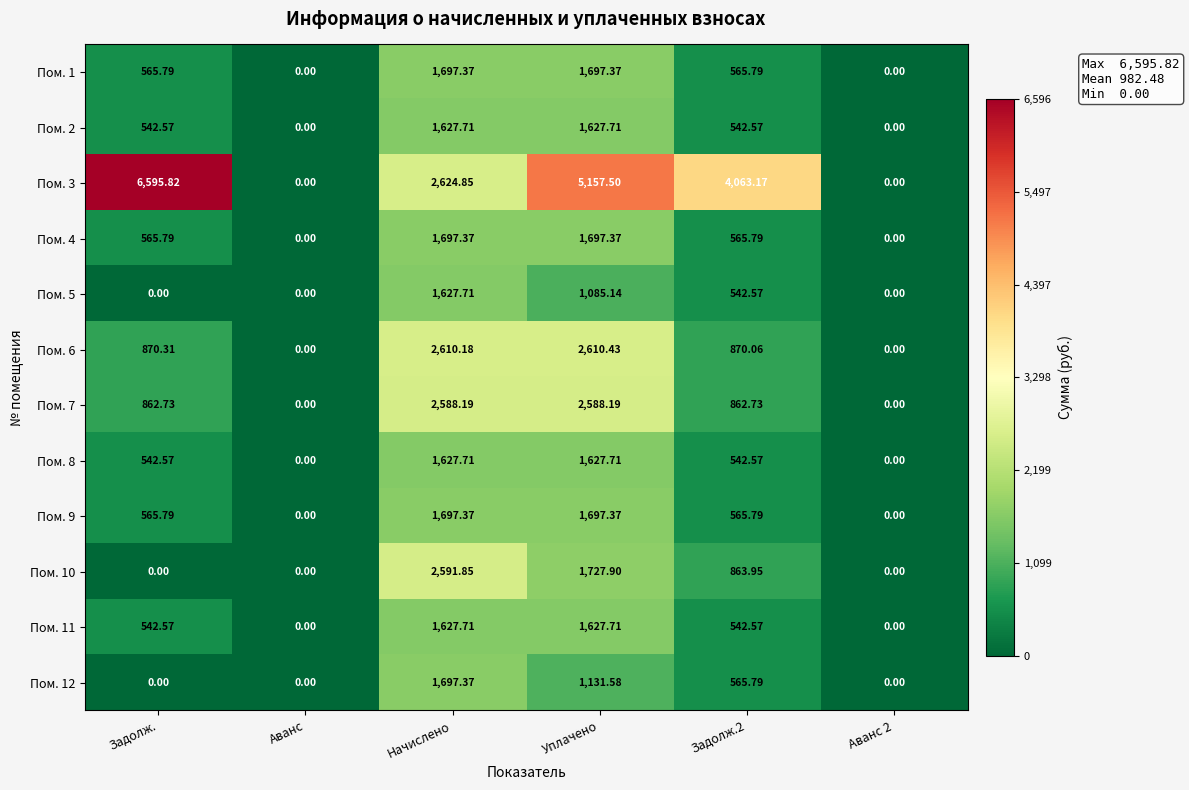

Which label corresponds to the largest value in the chart?

Задолж.